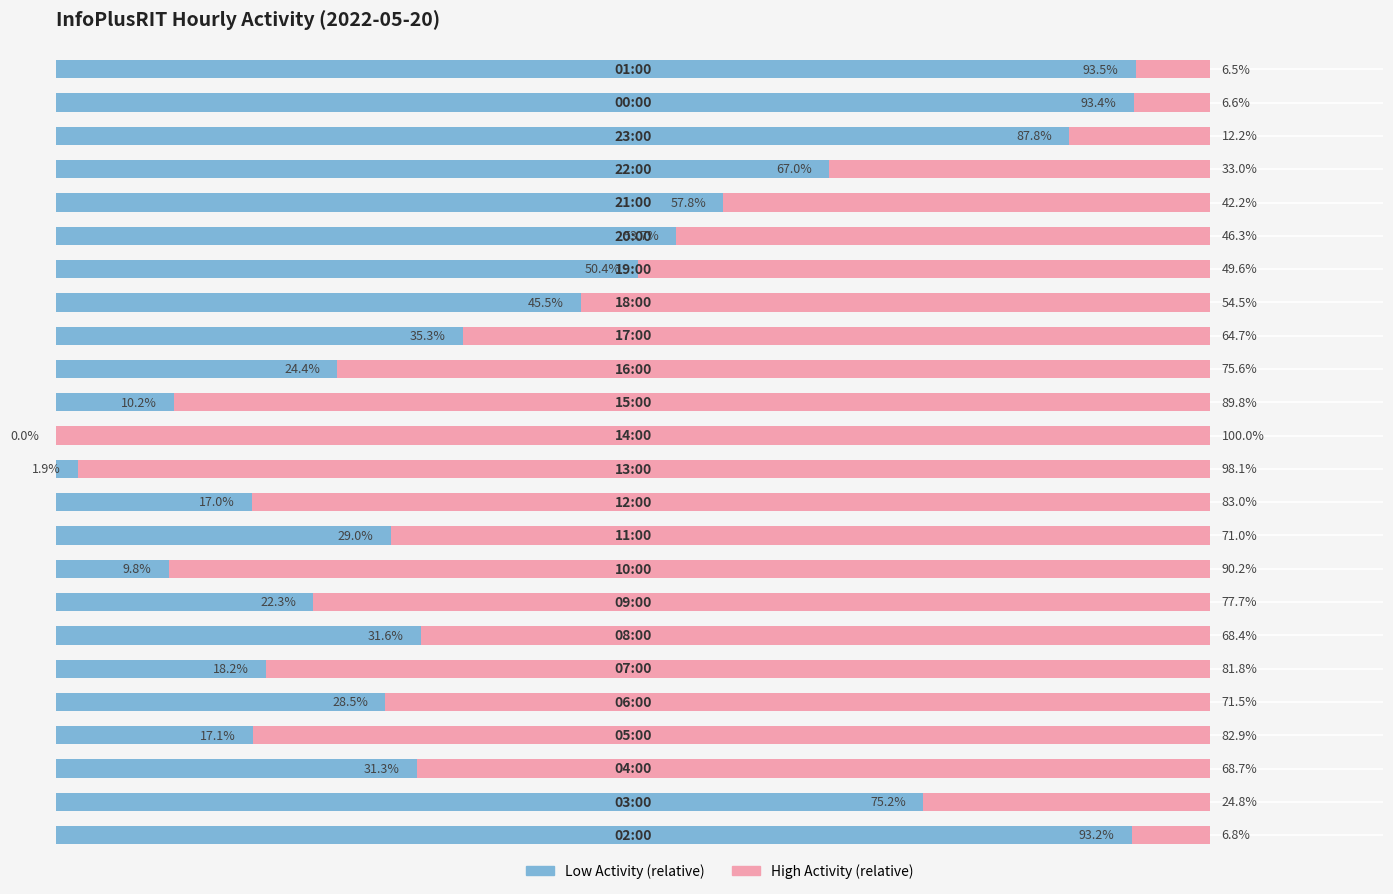

Reading left to right, what are all the values shown in this chart?

Low Activity: 93.2	75.2	31.3	17.1	28.5	18.2	31.6	22.3	9.8	29.0	17.0	1.9	0.0	10.2	24.4	35.3	45.5	50.4	53.7	57.8	67.0	87.8	93.4	93.5
High Activity: 6.8	24.8	68.7	82.9	71.5	81.8	68.4	77.7	90.2	71.0	83.0	98.1	100.0	89.8	75.6	64.7	54.5	49.6	46.3	42.2	33.0	12.2	6.6	6.5